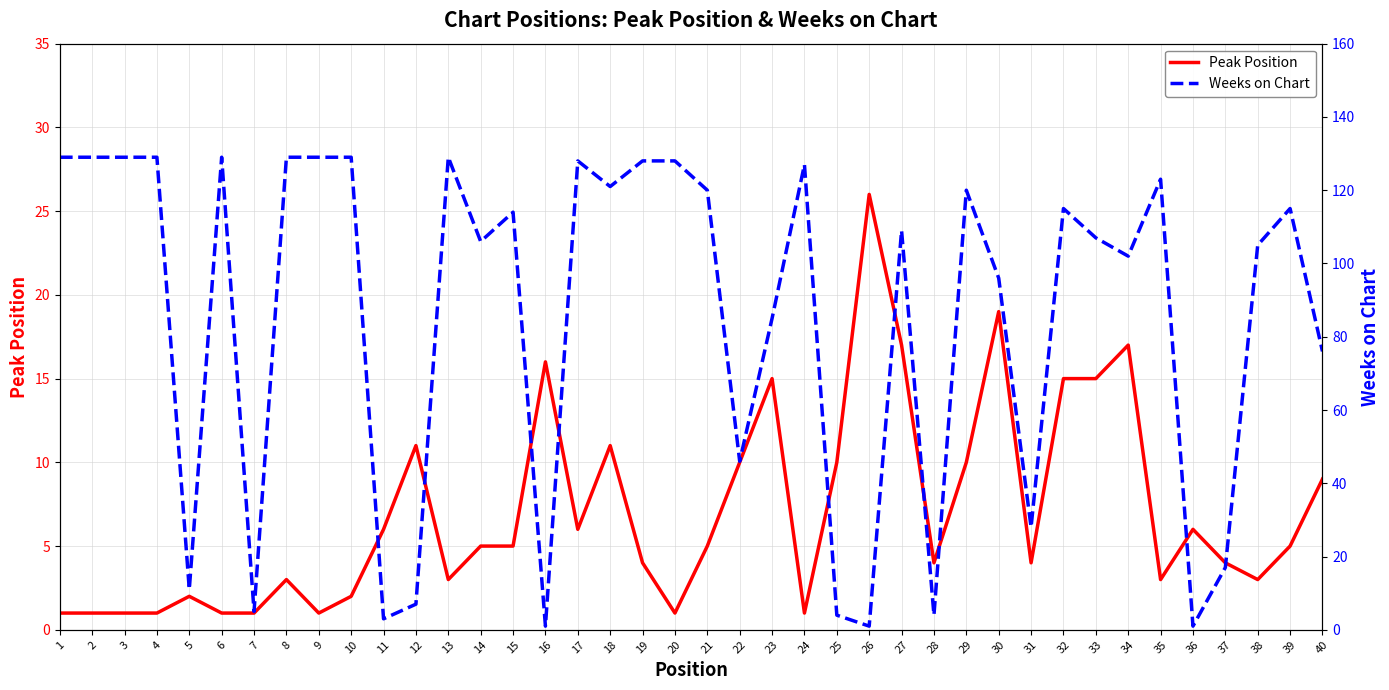

Does the chart display data point markers on the line(s)?

No